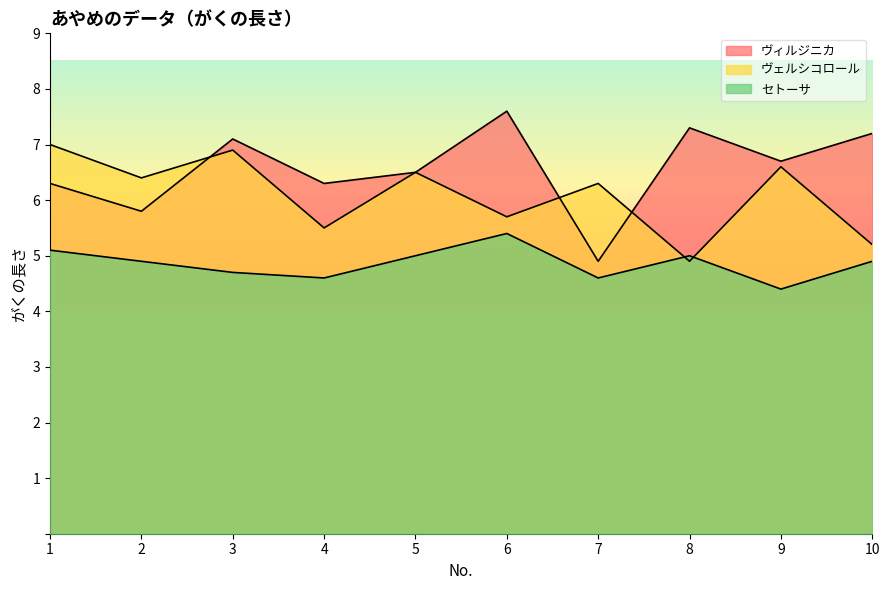

What is the sum of the ヴェルシコロール values at 8 and 3?

11.8